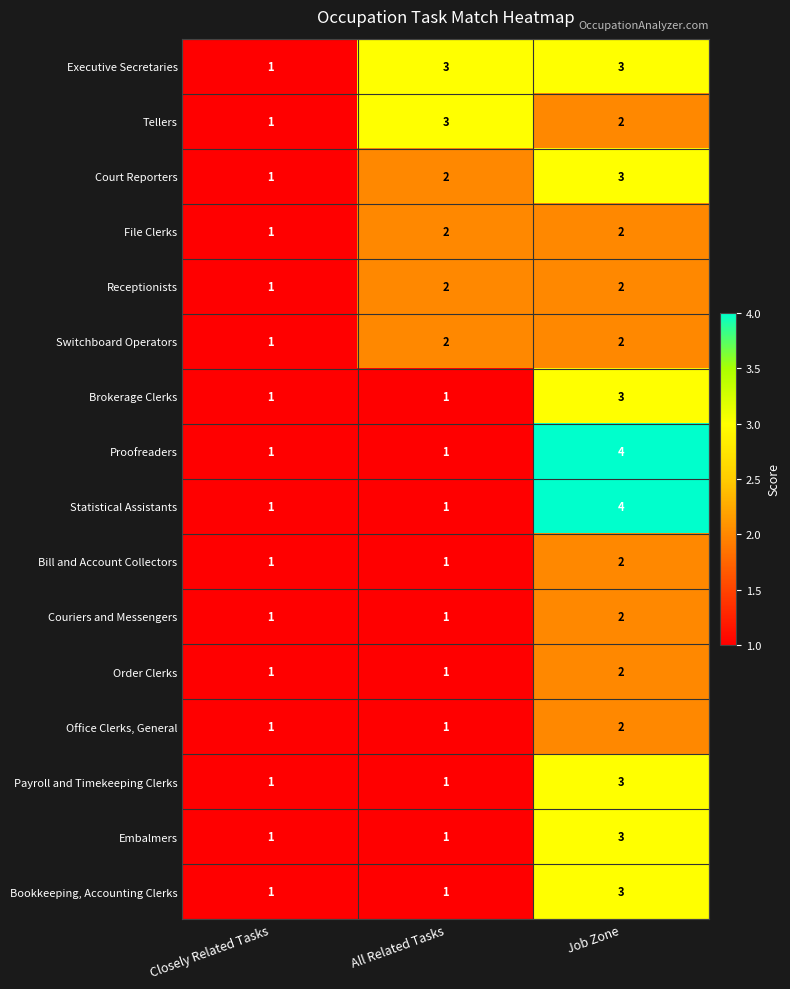

True or false: Bookkeeping, Accounting Clerks has a value of 1 at All Related Tasks.

True